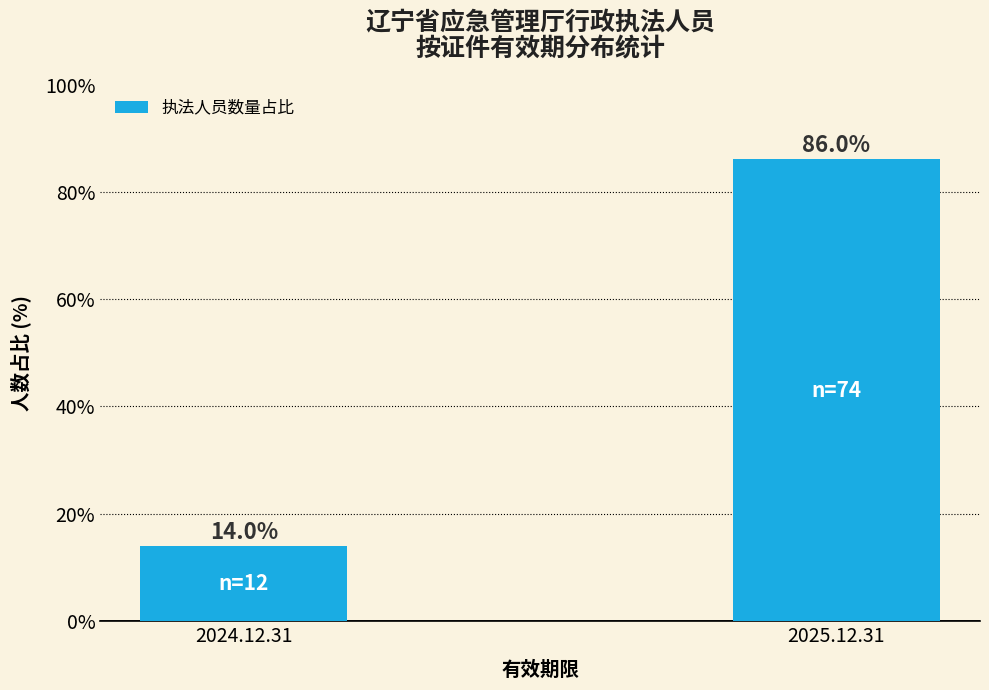

Reading left to right, what are all the values shown in this chart?

2024.12.31=14.0	2025.12.31=86.0